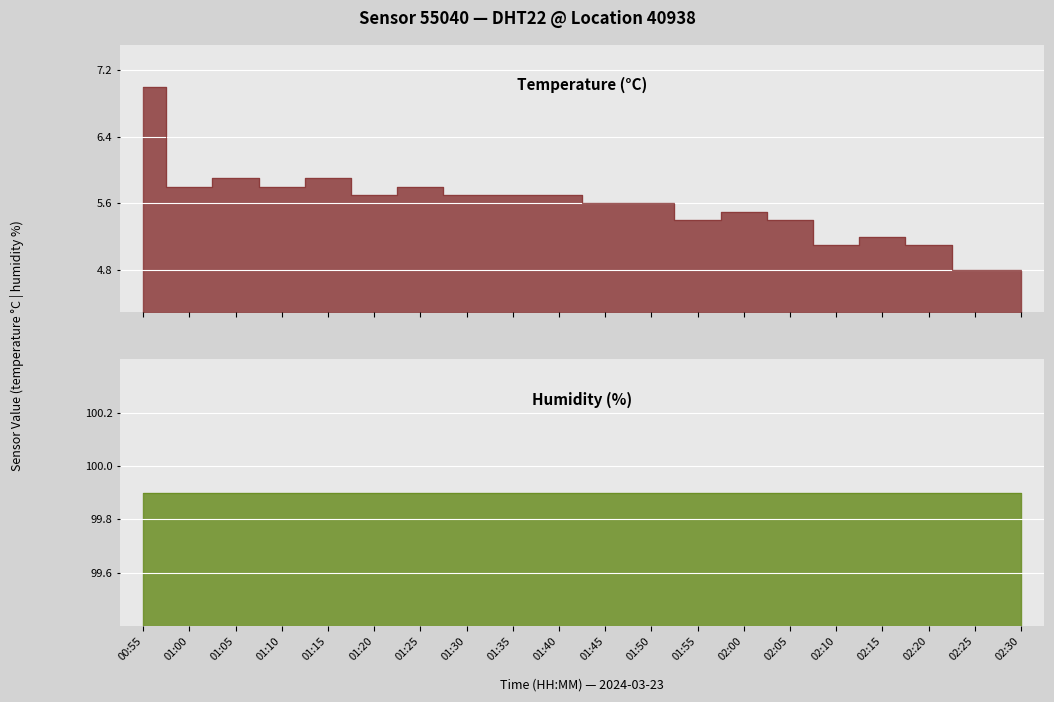

What is the change in value from 01:25 to 01:50?

-0.2